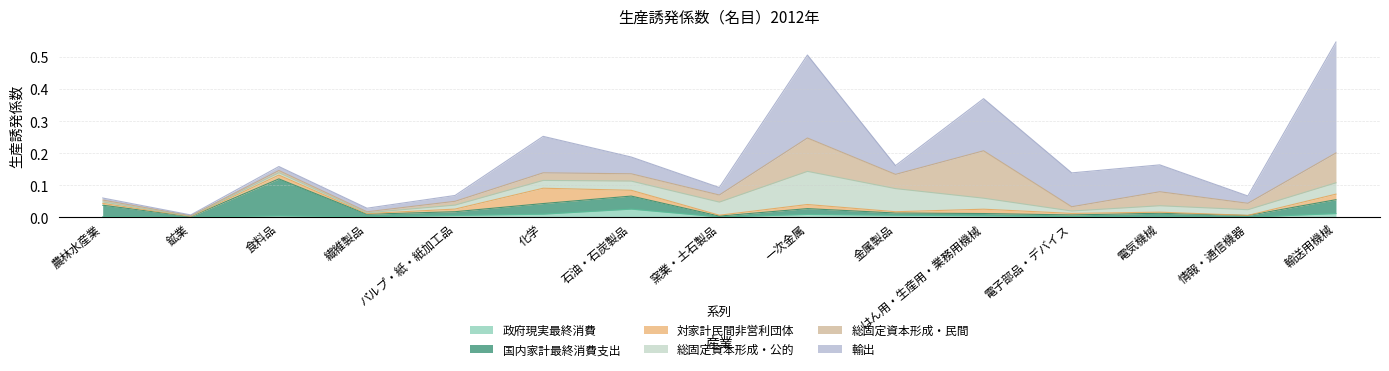

At how many categories does at least one series exceed 0?

15